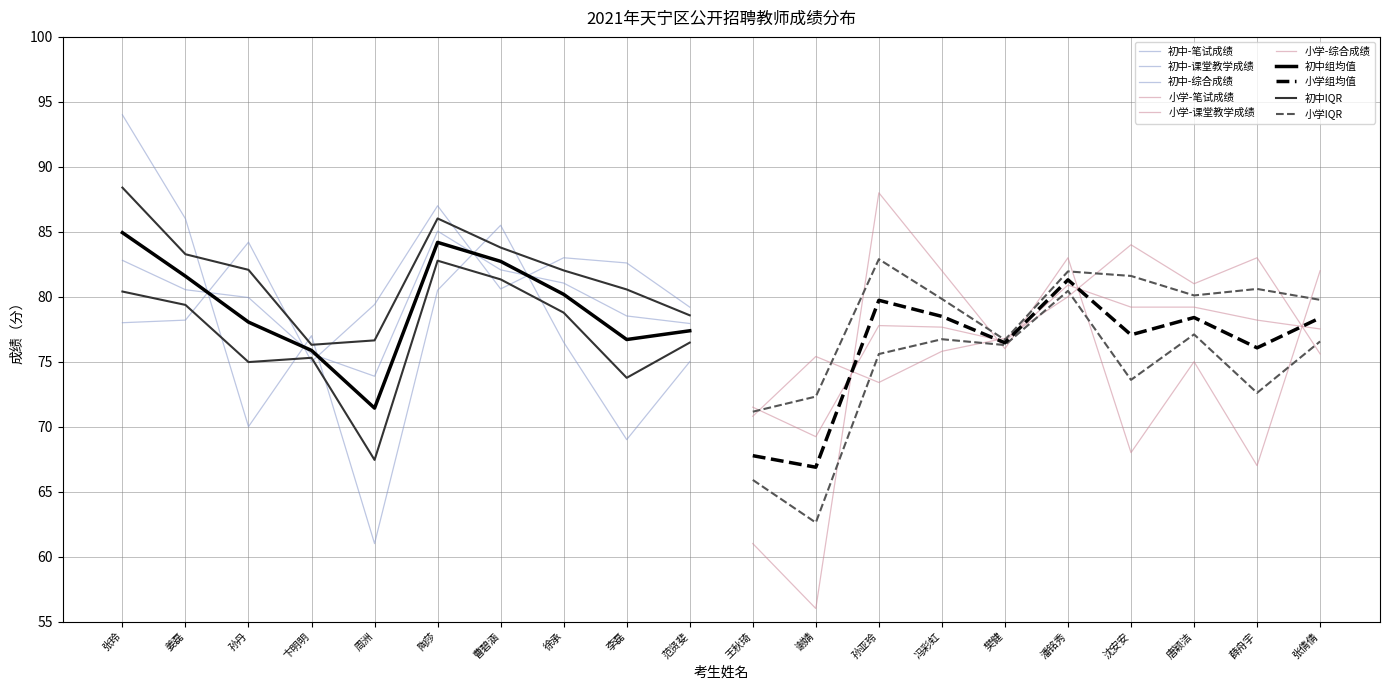

Reading right to left, transcribe all the data shown in this chart.

笔试成绩: 张倩倩=82.0	薛舟宇=67.0	唐颖洁=75.0	沈安安=68.0	潘铭秀=83.0	樊健=76.0	冯彩虹=82.0	孙亚玲=88.0	谢婧=56.0	王秋琦=61.0	范贤斐=75.0	李磊=69.0	徐承=76.5	曹碧涵=85.5	陶莎=80.5	周洲=61.0	卞明明=77.0	孙丹=70.0	姜磊=86.0	张玲=94.0
课堂教学成绩: 张倩倩=75.6	薛舟宇=83.0	唐颖洁=81.0	沈安安=84.0	潘铭秀=80.0	樊健=76.8	冯彩虹=75.8	孙亚玲=73.4	谢婧=75.4	王秋琦=70.8	范贤斐=79.2	李磊=82.6	徐承=83.0	曹碧涵=80.6	陶莎=87.0	周洲=79.4	卞明明=75.0	孙丹=84.2	姜磊=78.2	张玲=78.0
综合成绩: 张倩倩=77.5	薛舟宇=78.2	唐颖洁=79.2	沈安安=79.2	潘铭秀=80.9	樊健=76.6	冯彩虹=77.7	孙亚玲=77.8	谢婧=69.2	王秋琦=71.5	范贤斐=77.9	李磊=78.5	徐承=81.0	曹碧涵=82.1	陶莎=85.0	周洲=73.9	卞明明=75.6	孙丹=79.9	姜磊=80.5	张玲=82.8